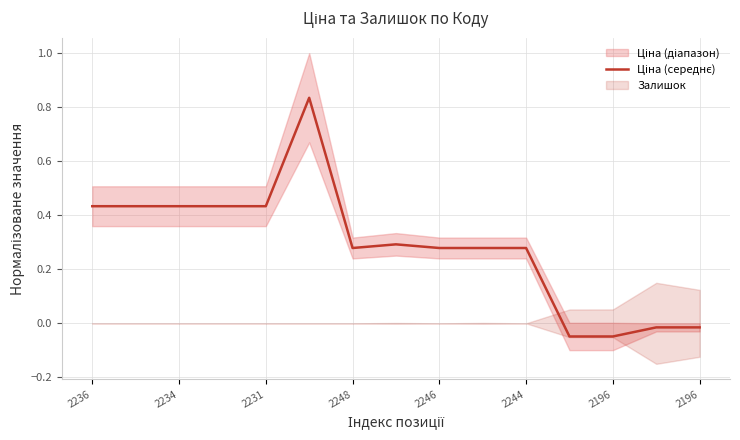

At which category does the data reach its first local valley?

2248